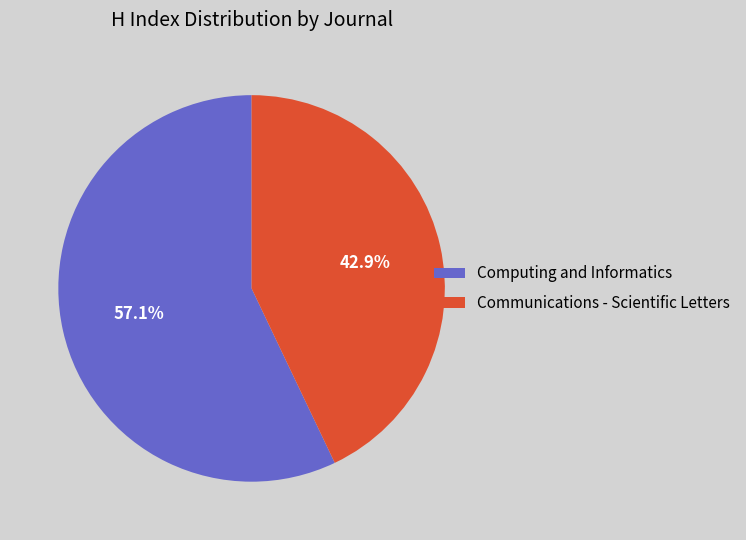

Is it true that Communications - Scientific Letters is 43% of the pie?

True